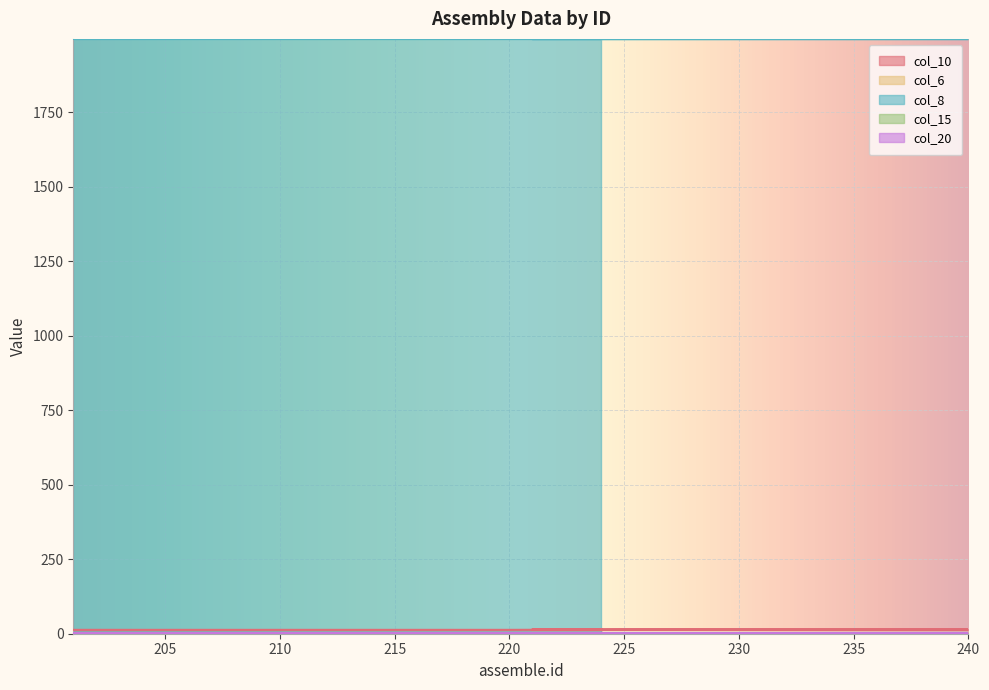

Count the number of categories in the chart.

40